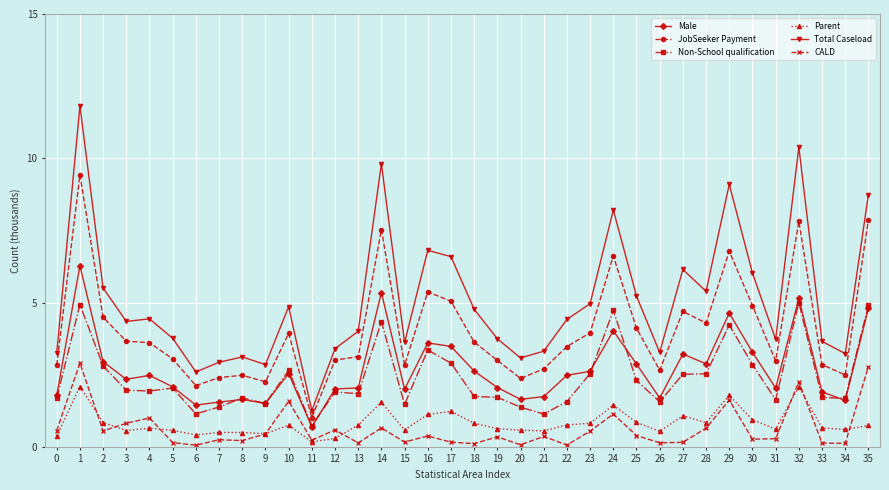

Which series has the widest spread of values?

Total Caseload